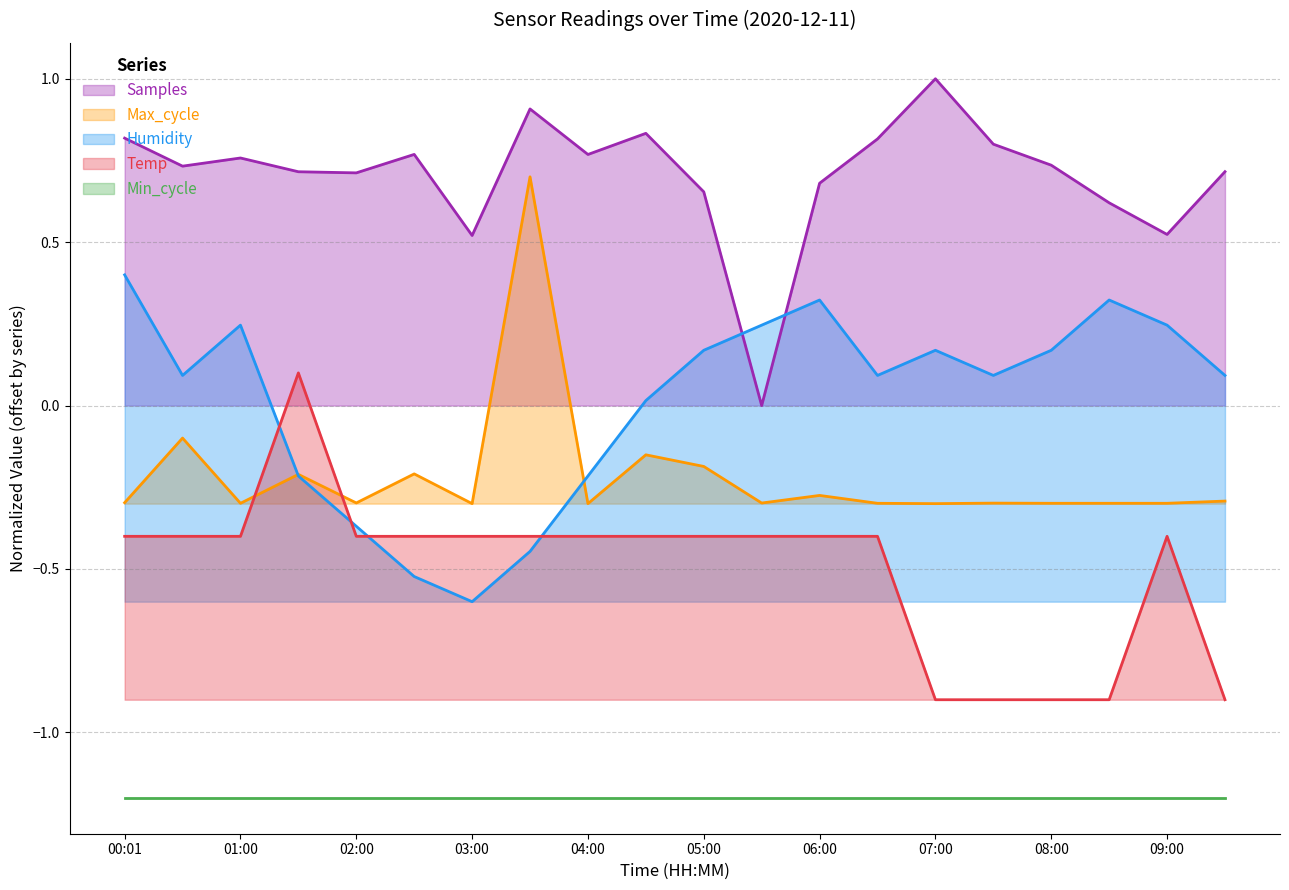

The value of Samples at 07:30 is 0.2. True or false?

False